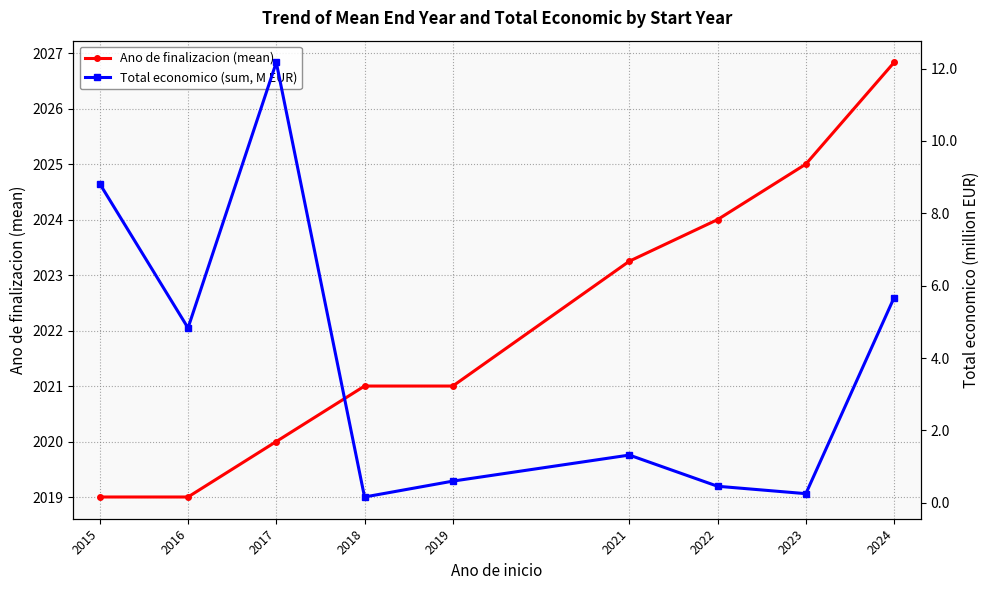

True or false: Total economico (sum, M EUR) has more than 0 points higher than both neighbors.

True